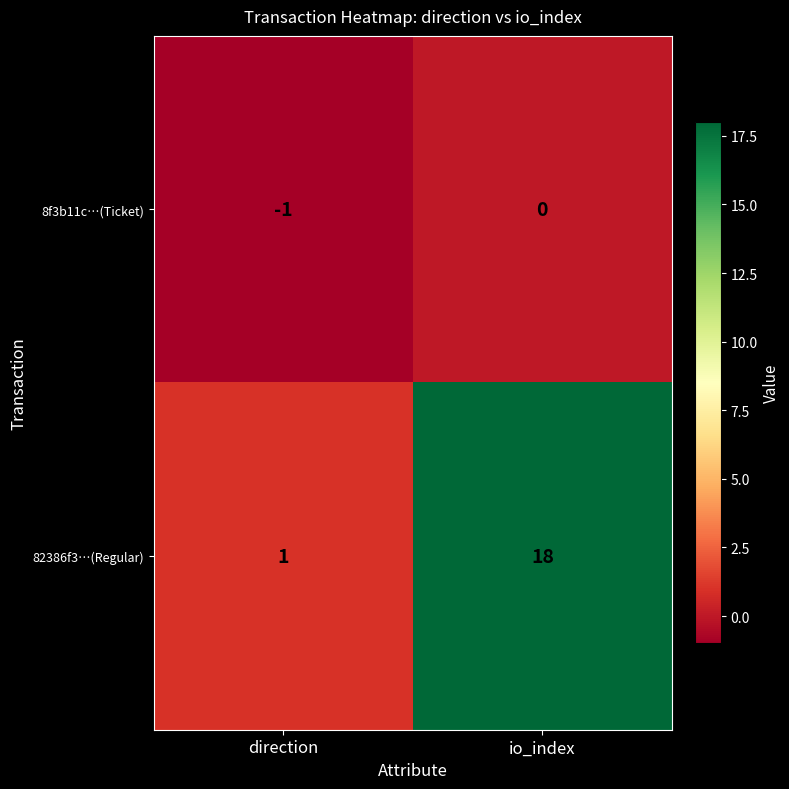

Is it true that 82386f3…(Regular) equals 9 at io_index?

False